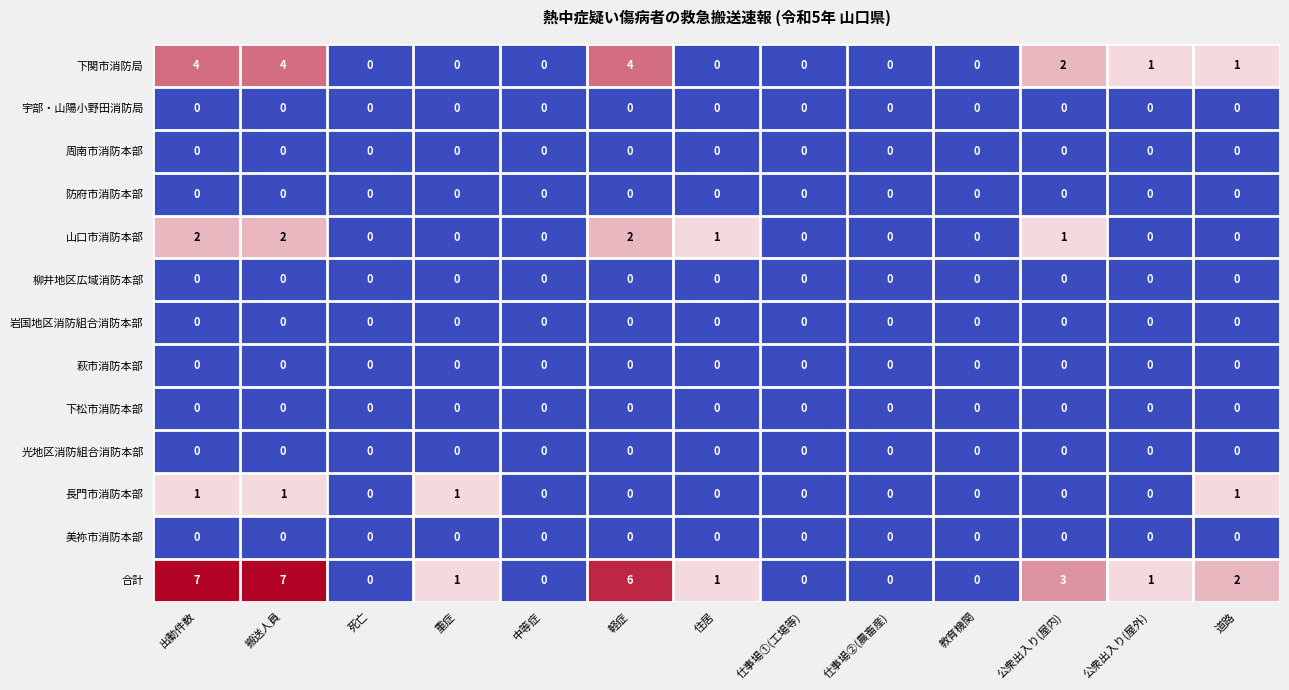

What is the difference between the second highest and minimum values in the 下関市消防局 series?

4